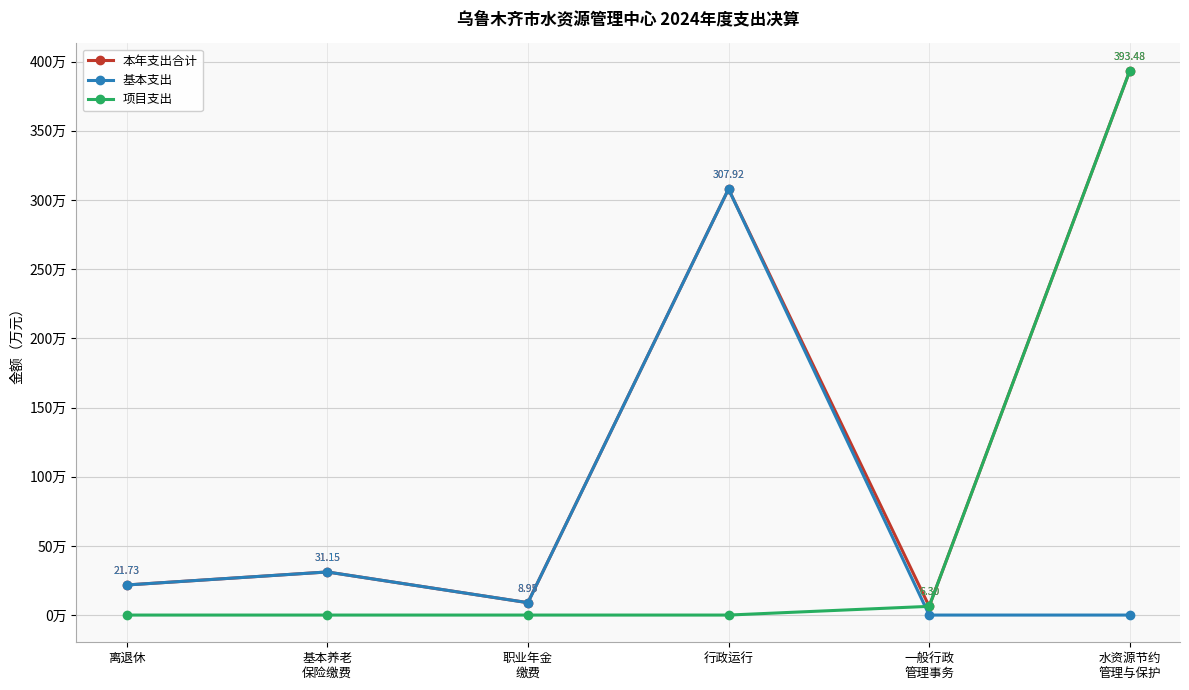

Does the chart have visible grid lines?

Yes